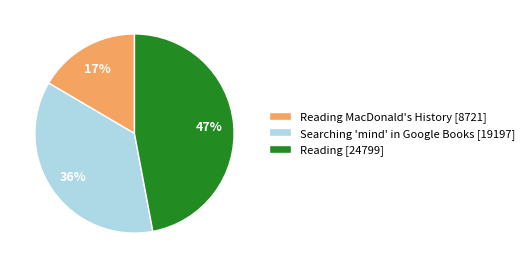

Rank the categories by value from lowest to highest.

Reading MacDonald's History [8721], Searching 'mind' in Google Books [19197], Reading [24799]